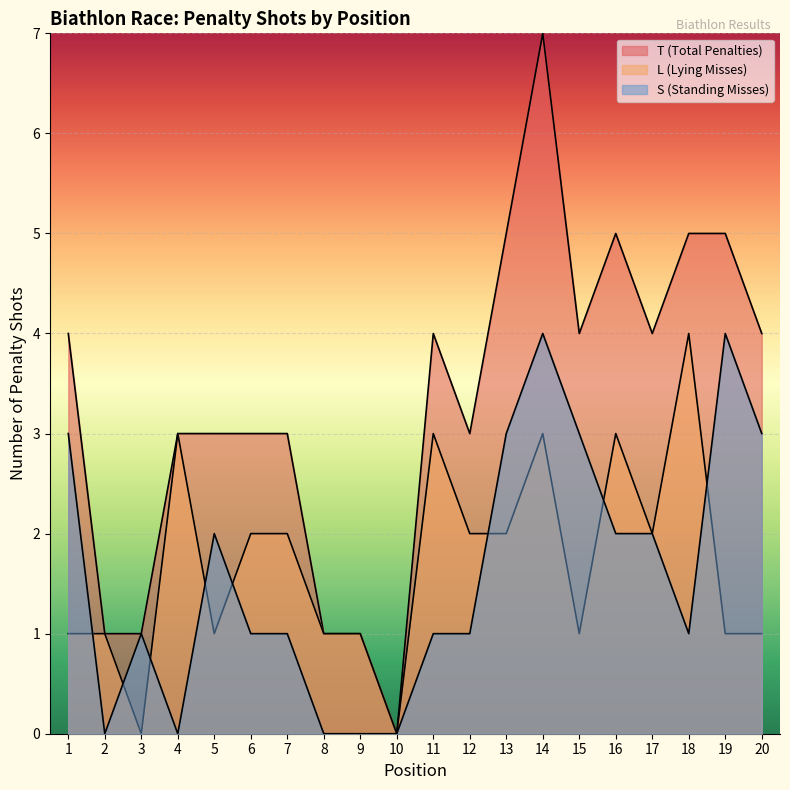

How many categories are shown in the chart?

20